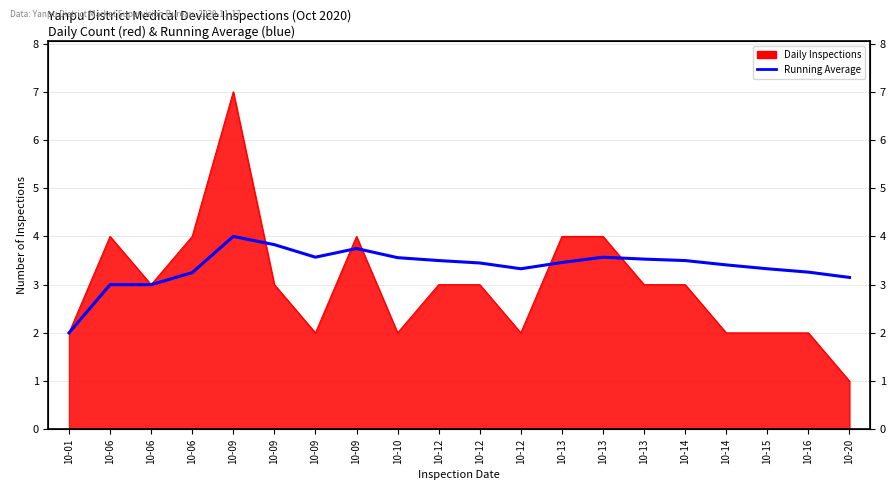

Does the chart display data point markers on the line(s)?

No